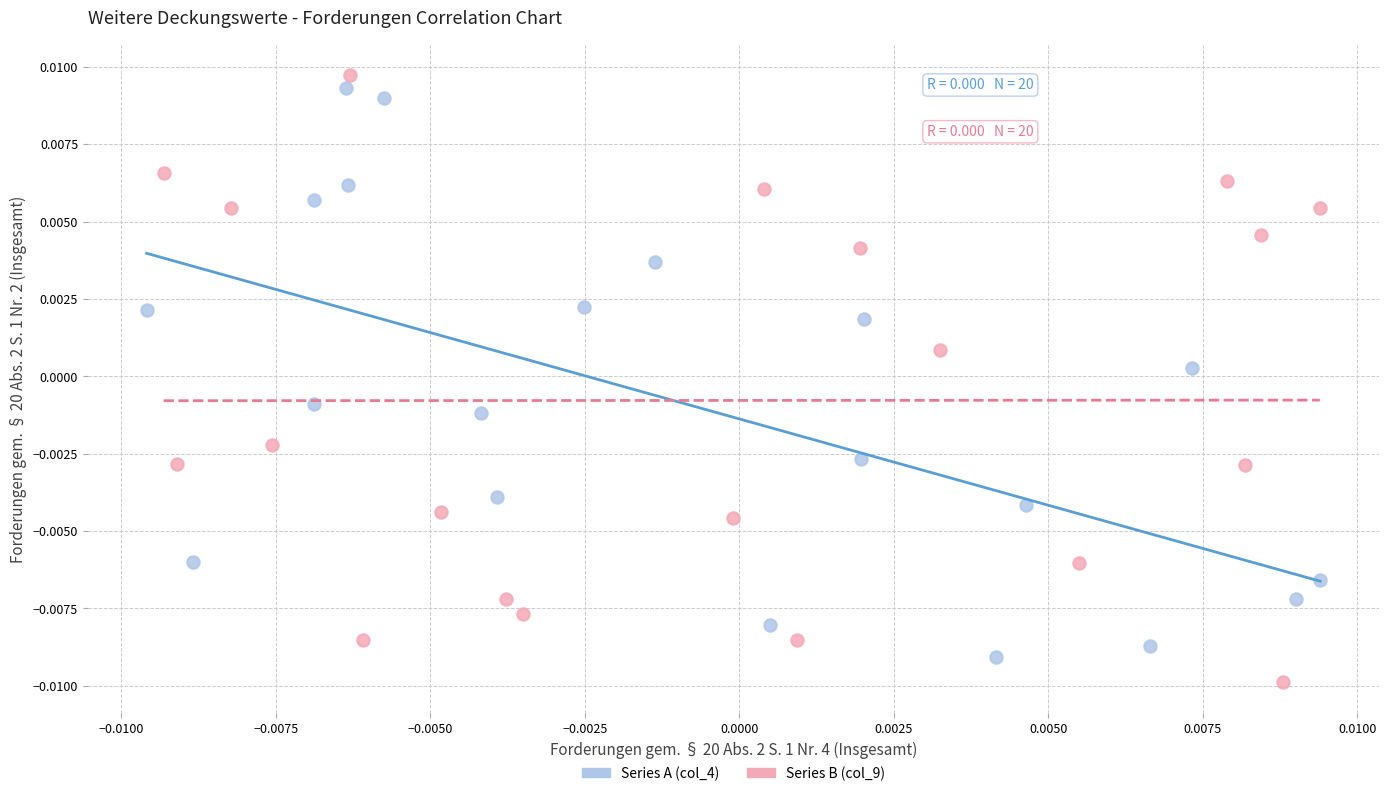

What are all the series names shown in the legend?

Series A (col_4), Series B (col_9)